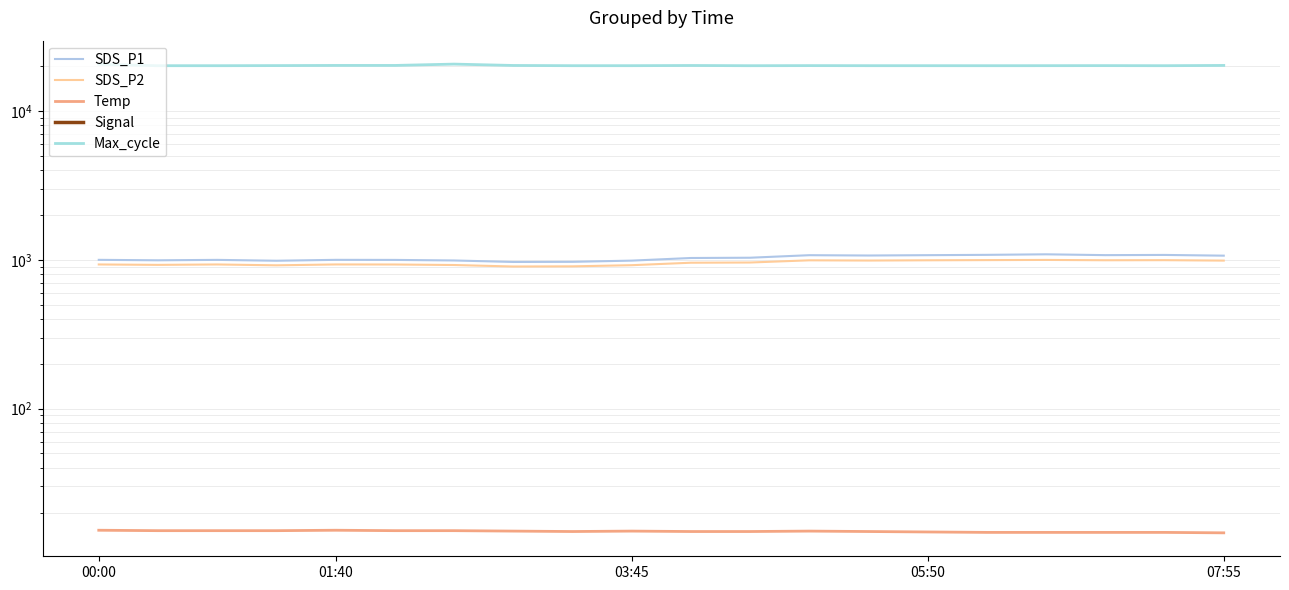

Is the value of Signal at 03:45 greater than the value of SDS_P1 at 05:50?

No